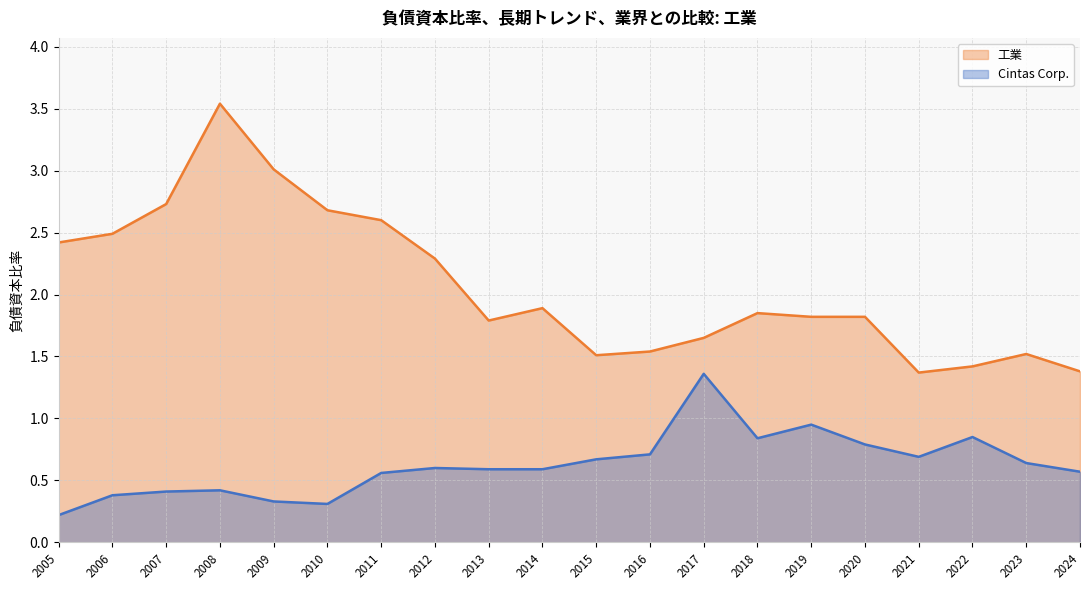

The value of 工業 at 2018 is 1.9. True or false?

True